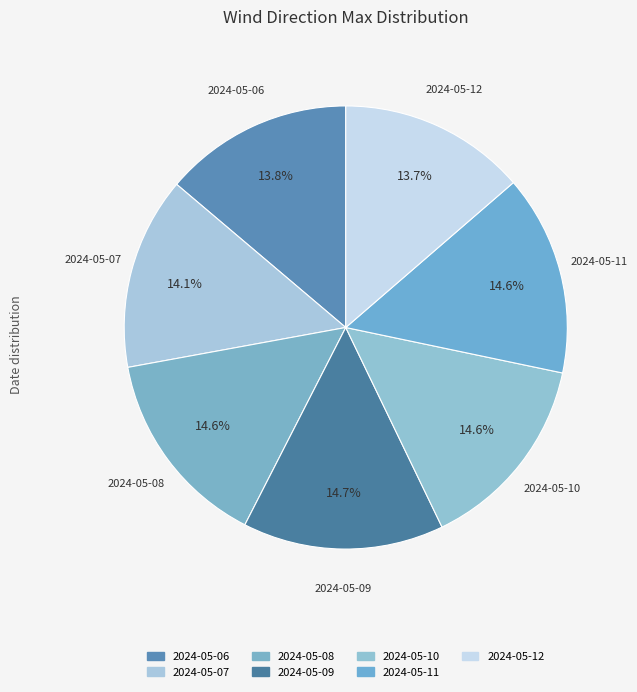

How many segments does this pie chart have?

7